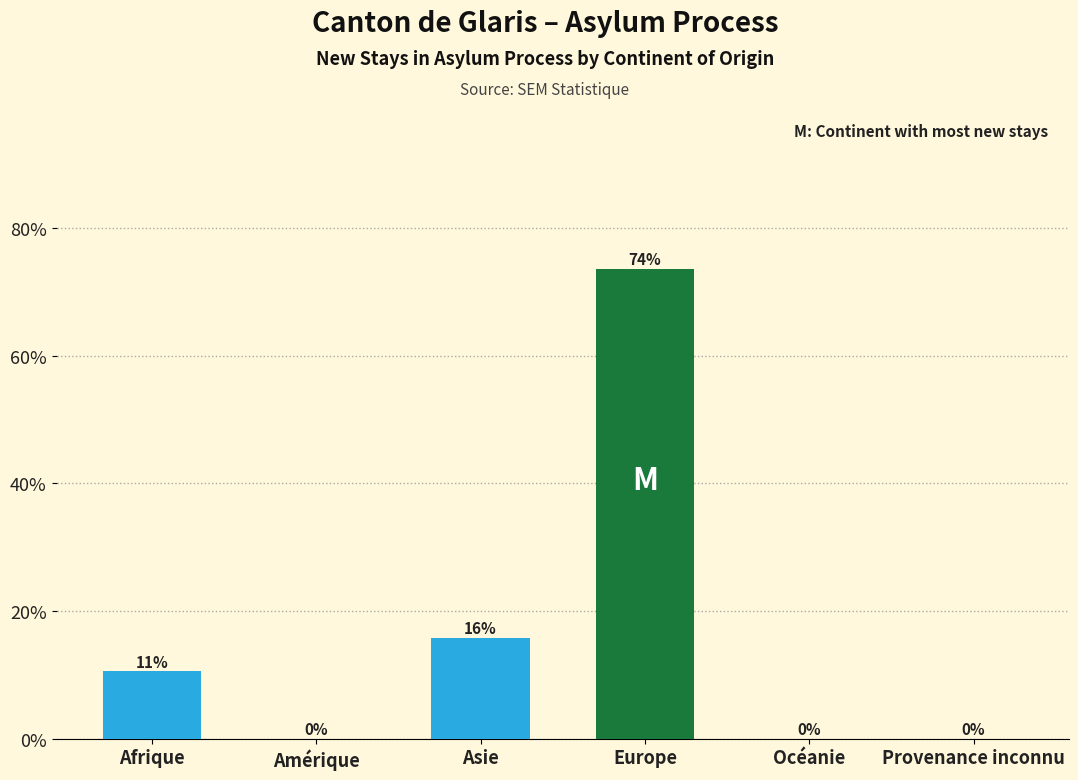

At which category does the chart reach its peak across all series?

Europe